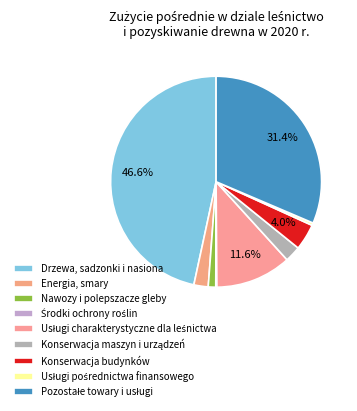

What is the largest slice in the pie chart?

Drzewa, sadzonki i nasiona